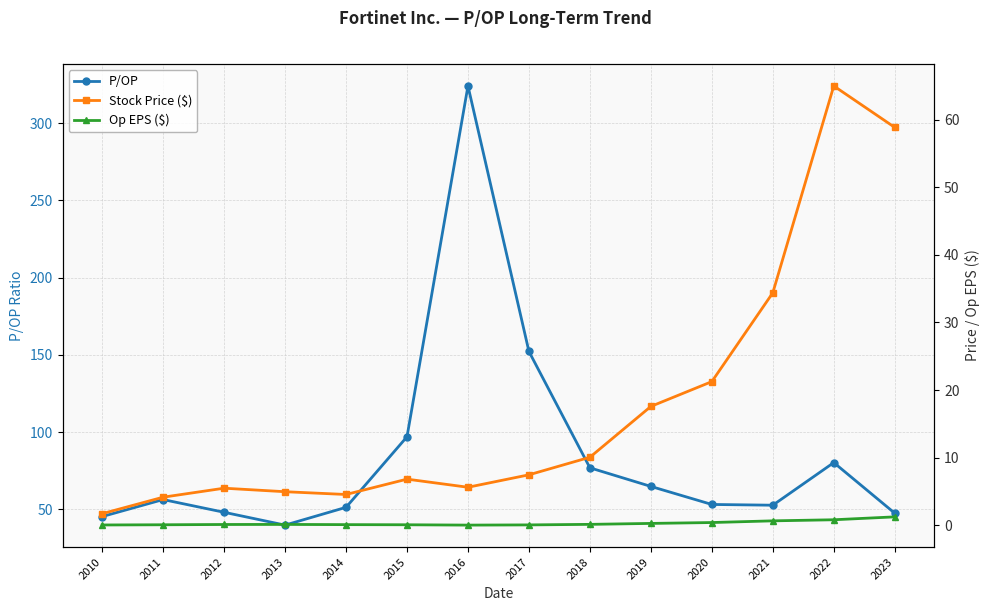

How many data points in P/OP are above 56?

7